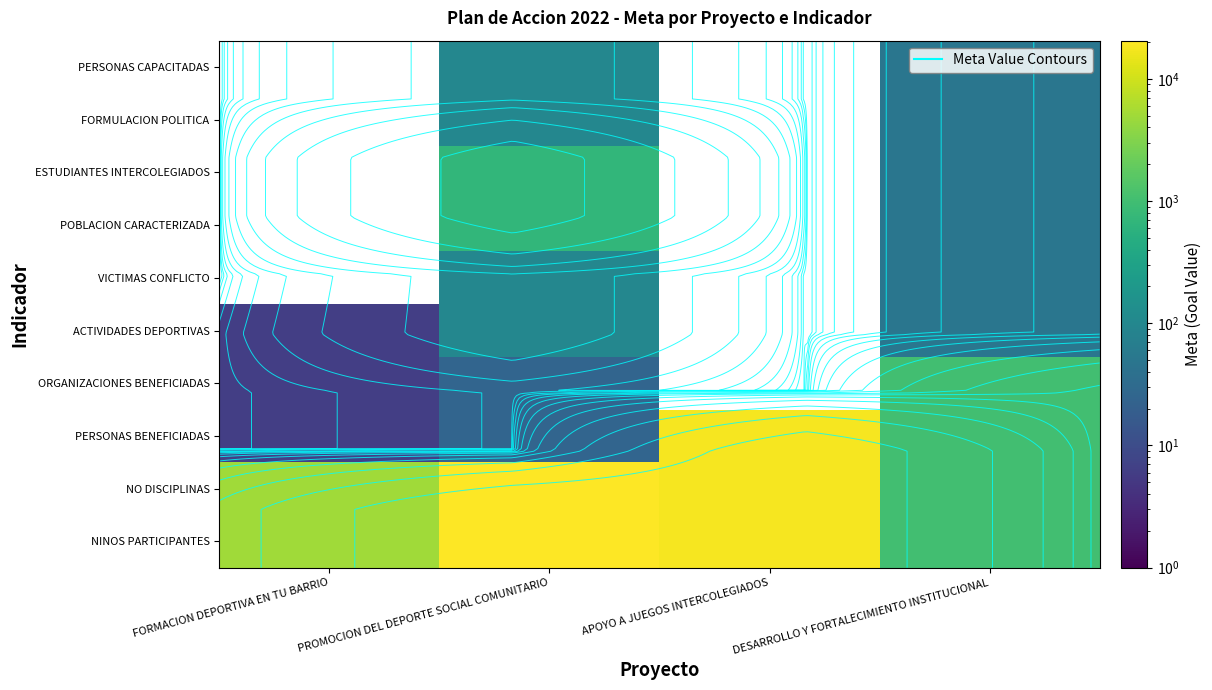

List the series in order of their peak value, highest first.

NINOS PARTICIPANTES, NO DISCIPLINAS, PERSONAS BENEFICIADAS, ORGANIZACIONES BENEFICIADAS, POBLACION CARACTERIZADA, ESTUDIANTES INTERCOLEGIADOS, ACTIVIDADES DEPORTIVAS, VICTIMAS CONFLICTO, FORMULACION POLITICA, PERSONAS CAPACITADAS